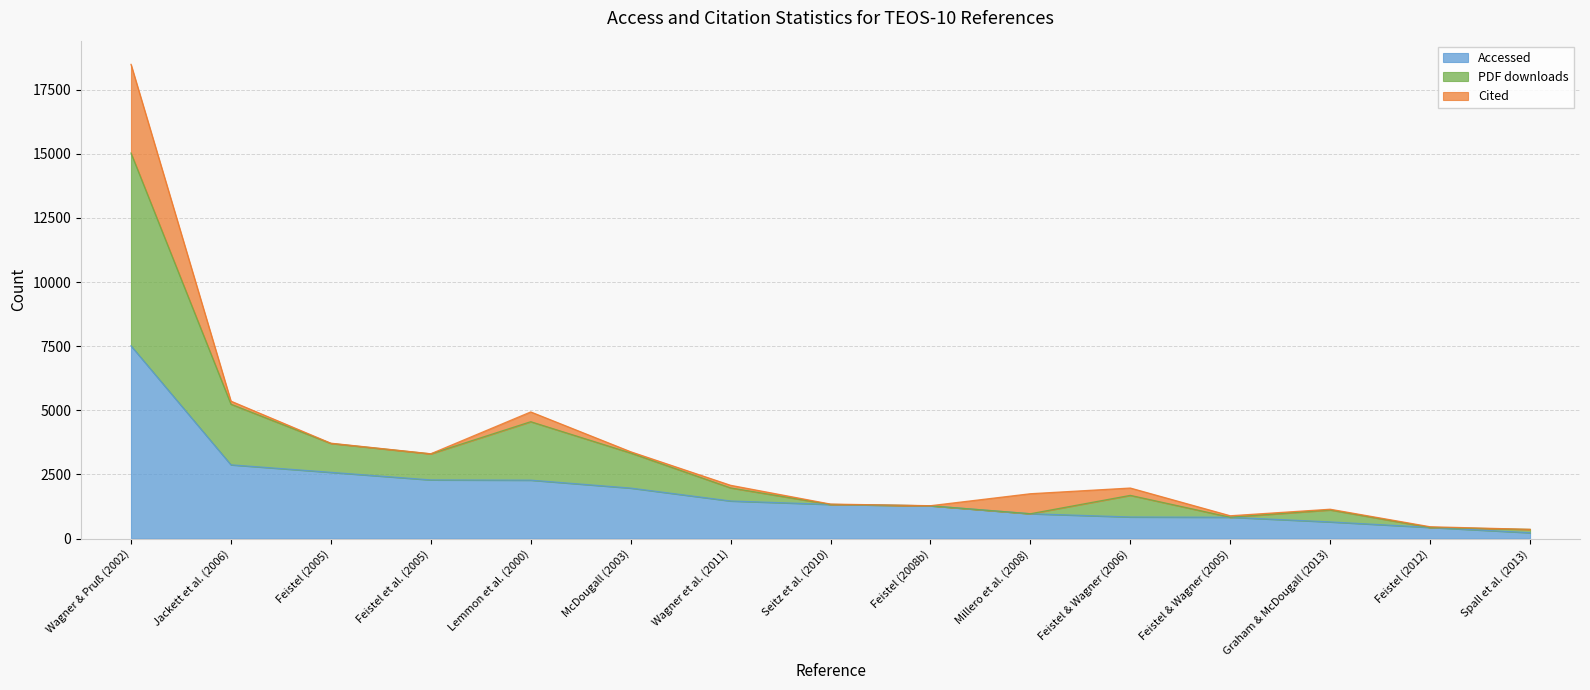

Where is Accessed nearest to the value 3873?

Jackett et al. (2006)